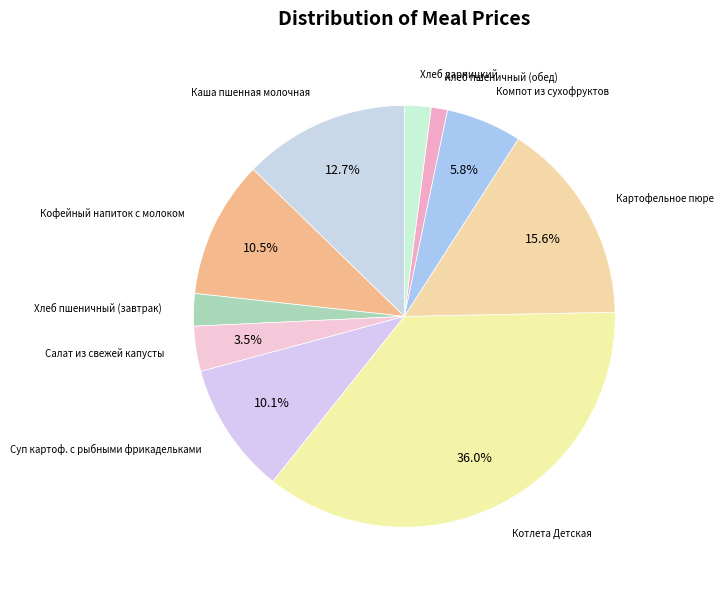

How many segments does this pie chart have?

10